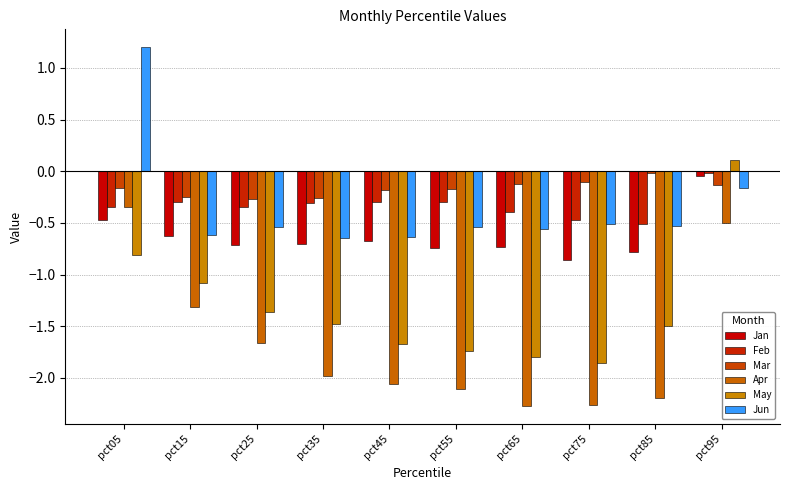

Read the Jun value at pct35.

-0.6